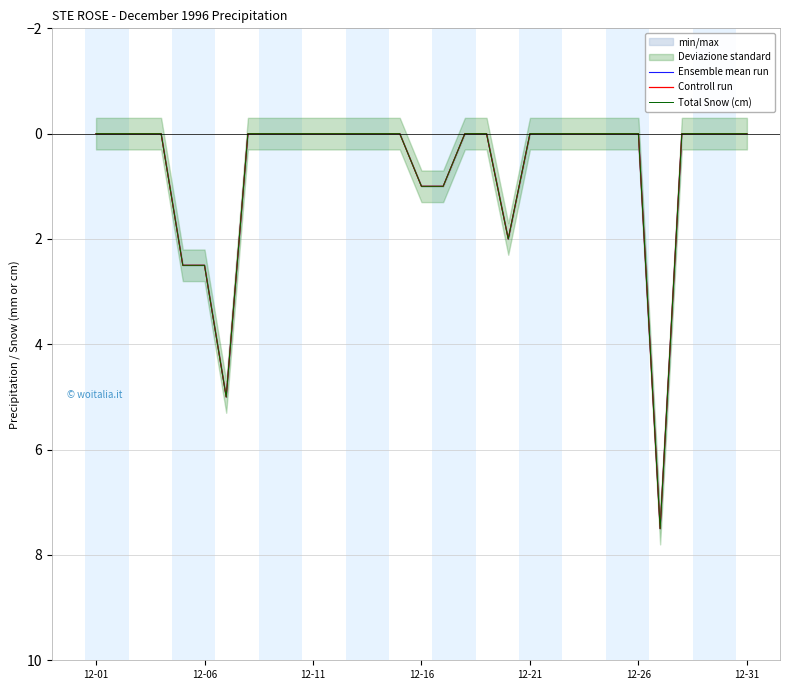

True or false: Controll run has a value of 0.0 at 24.

True